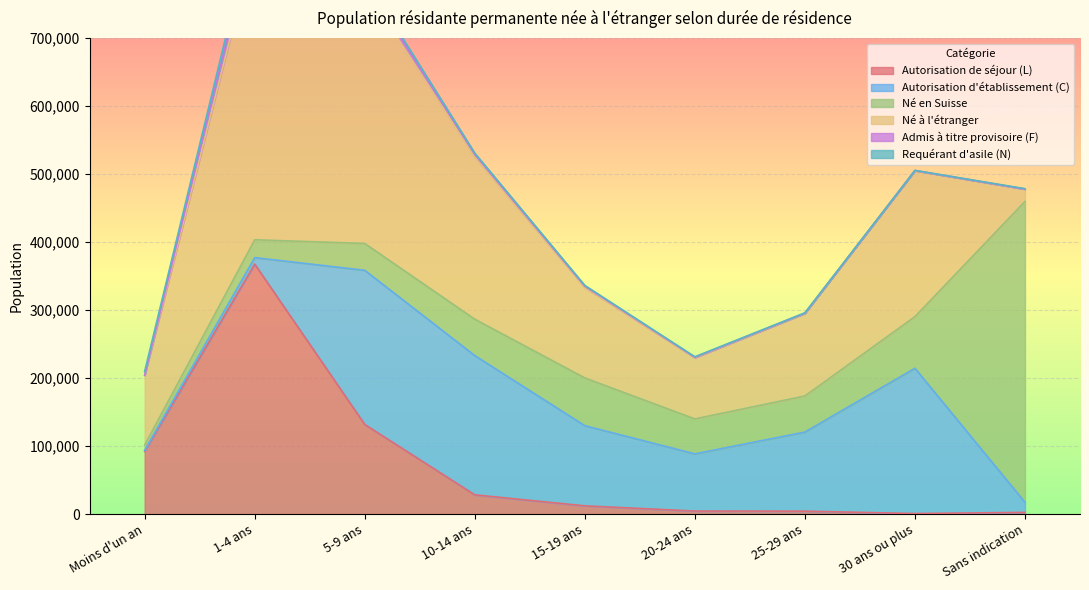

Is the value of Né en Suisse at 20-24 ans greater than the value of Né à l'étranger at 30 ans ou plus?

No